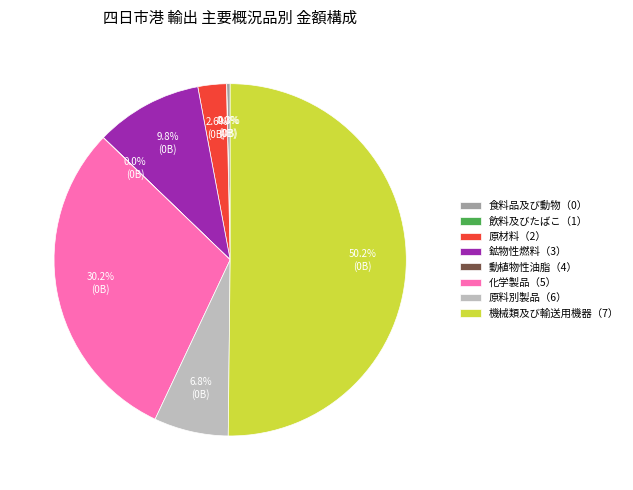

To the nearest percent, what portion does 機械類及び輸送用機器（7） represent?

50%